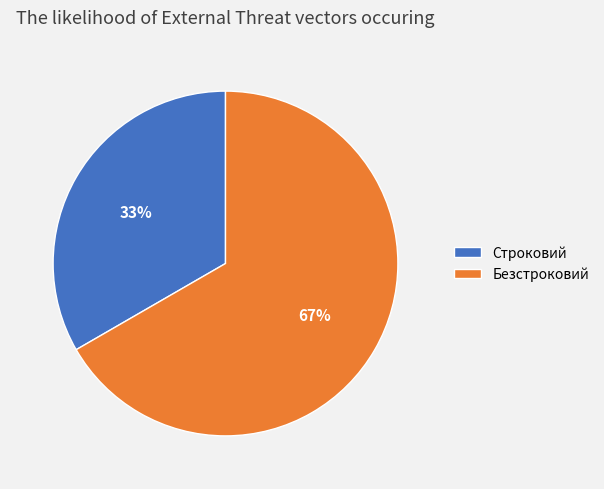

To the nearest percent, what portion does Строковий represent?

33%